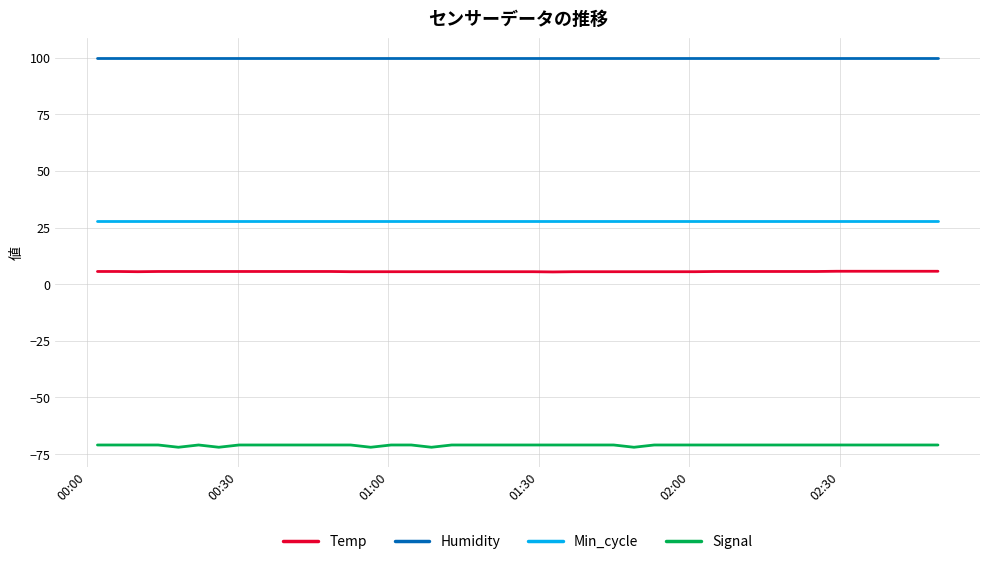

What is the greatest value displayed?

99.9